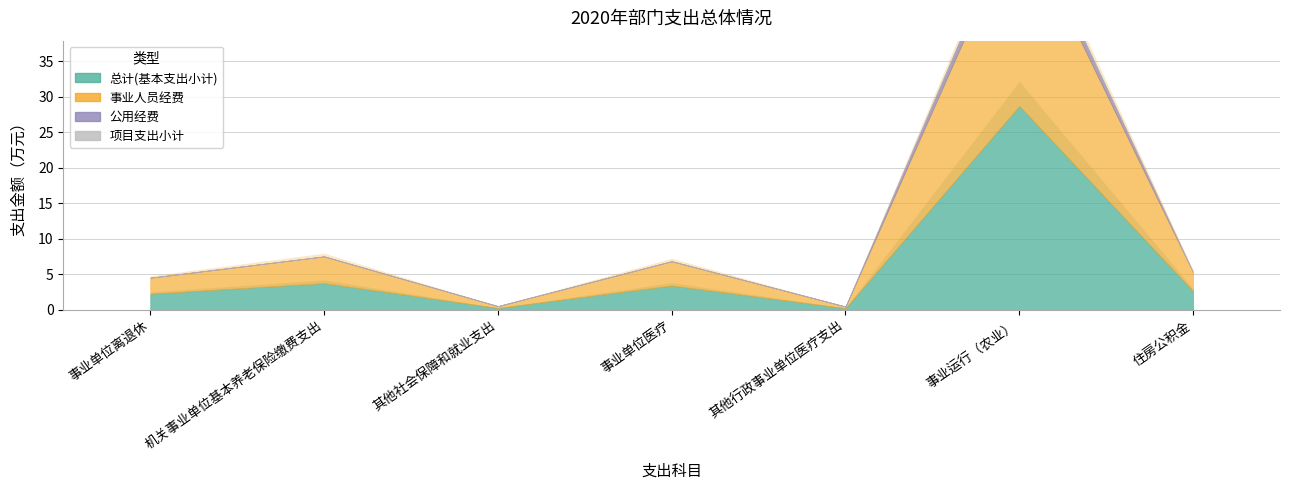

What is the label of the 7th point from the right?

事业单位离退休